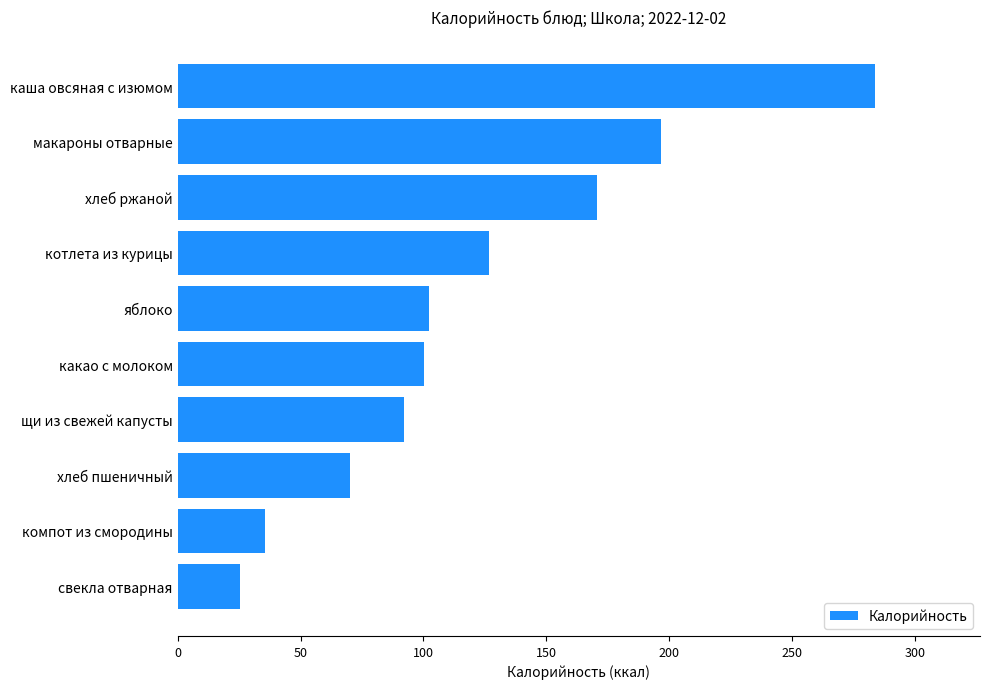

Which has a higher value, хлеб ржаной or щи из свежей капусты?

хлеб ржаной